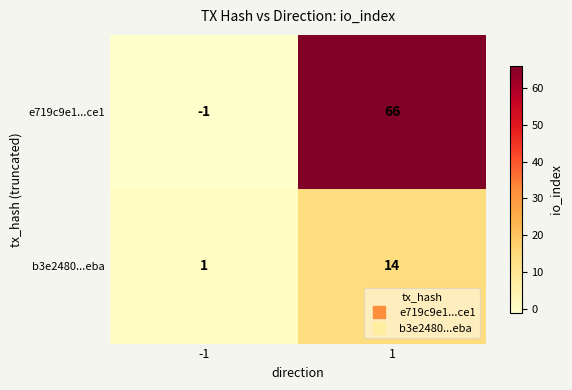

At -1, list the series in order from smallest to largest.

e719c9e1...ce1, b3e2480...eba